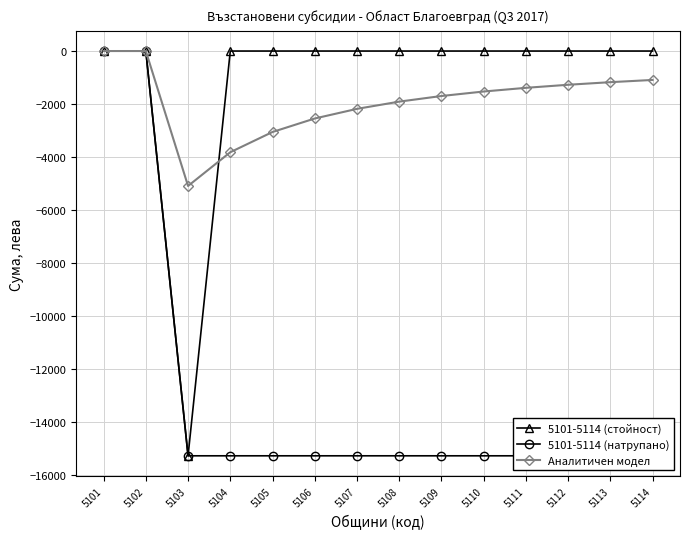

Between 5102 and 5108, which series saw the biggest shift?

5101-5114 (натрупано)